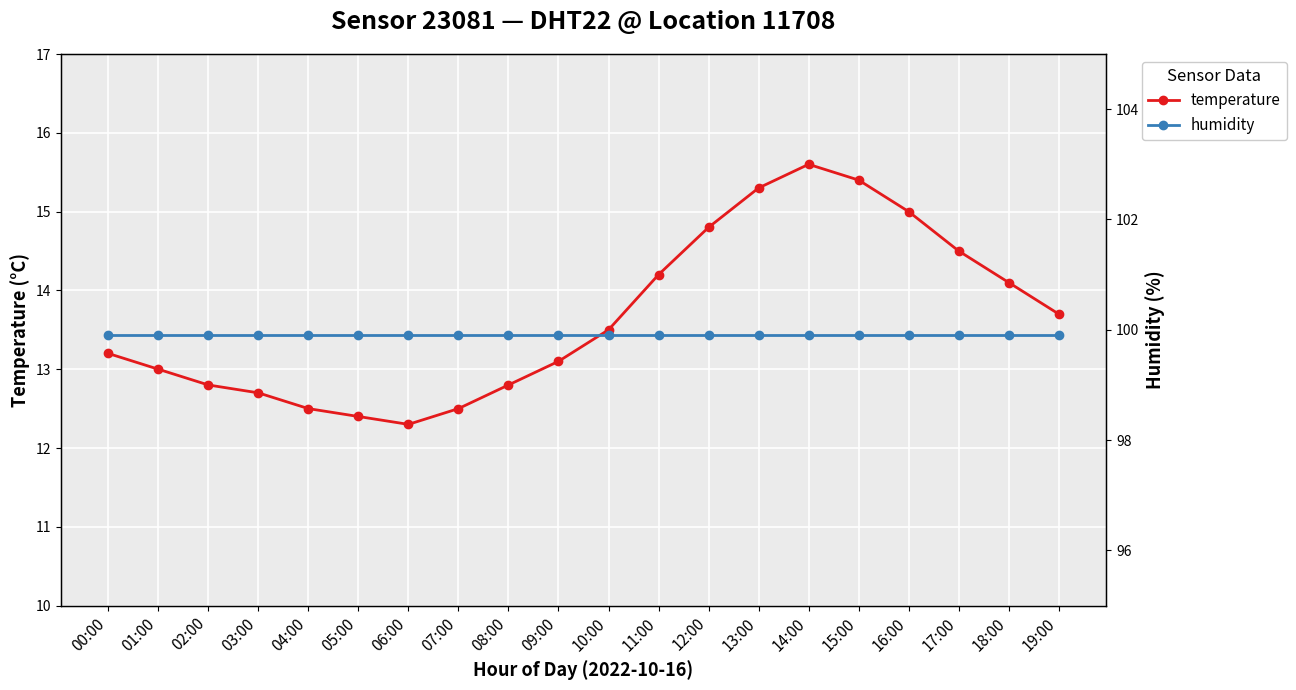

What is the maximum value shown in the chart?

99.9